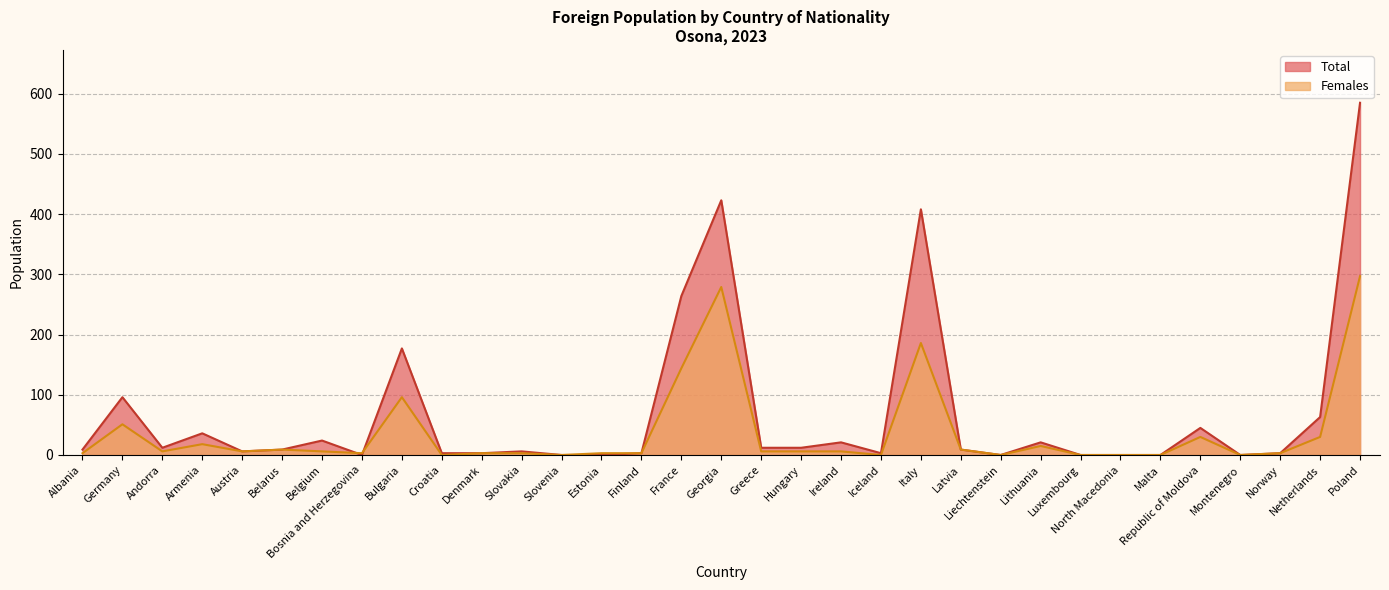

What are all the series names shown in the legend?

Total, Females